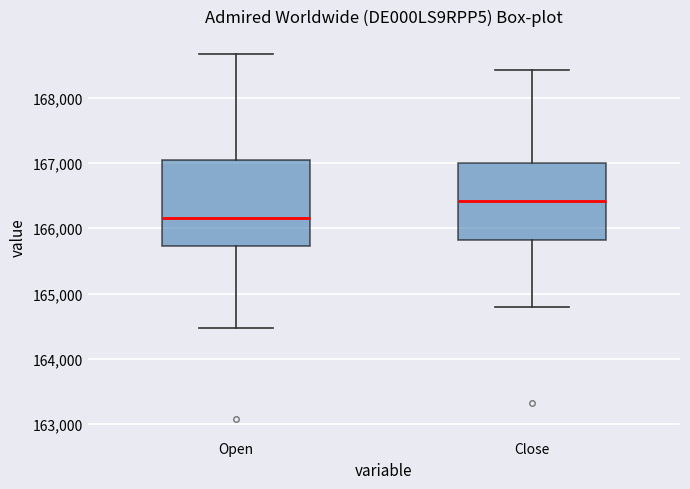

Where does the lower whisker of the box for Close end on the y-axis? The values are not printed on the chart, so give them approximately, as read against the axis.

164800